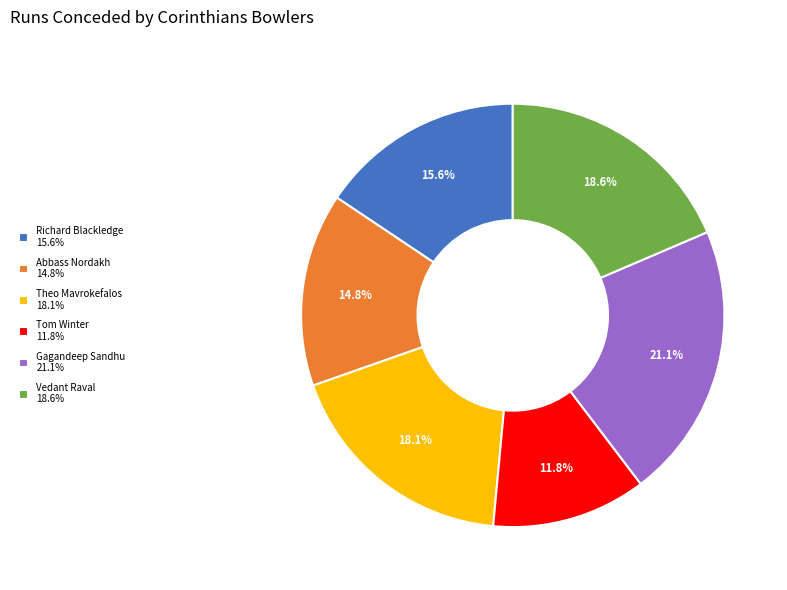

Is the sum of Richard Blackledge and Vedant Raval greater than half?

No